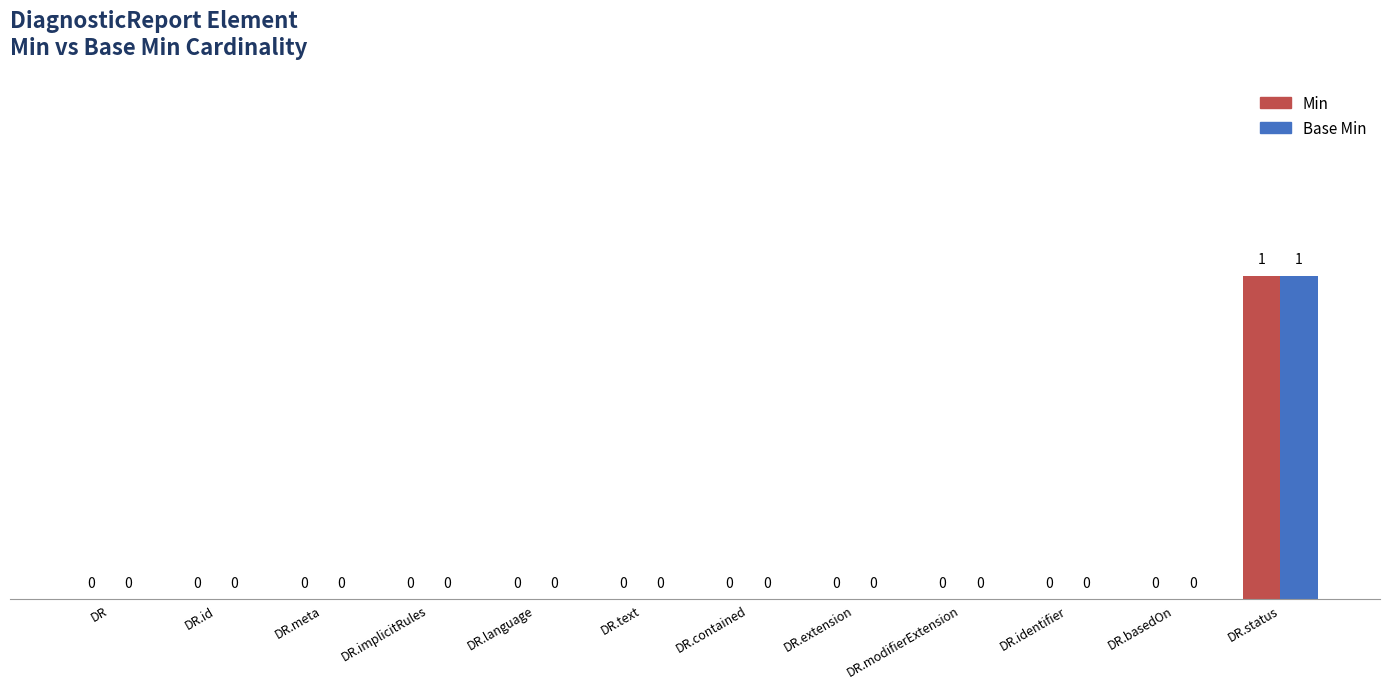

The Base Min series shows 0 at DR.id. True or false?

True